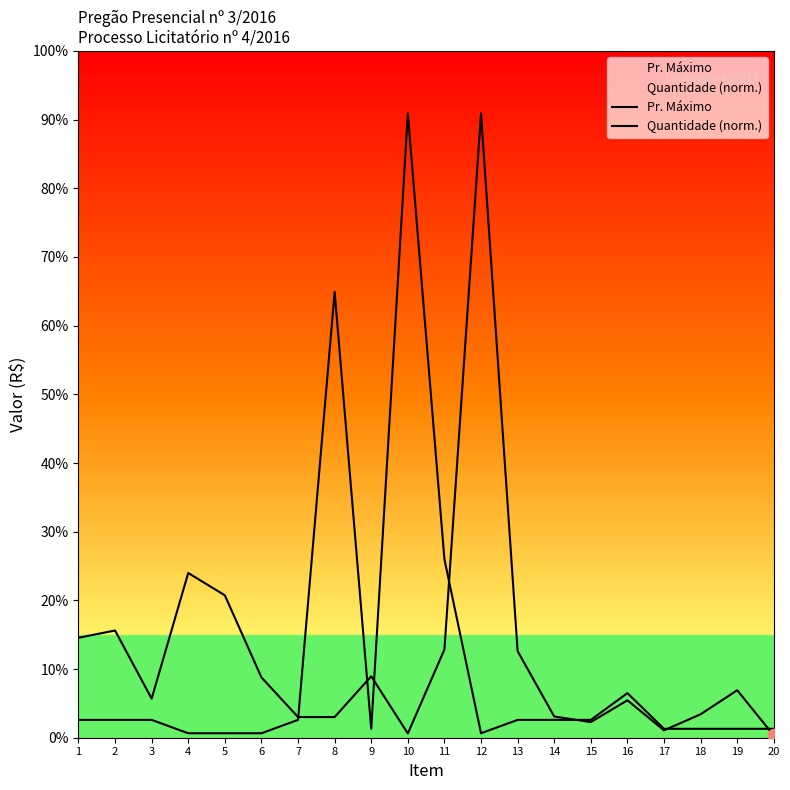

What are all the series names shown in the legend?

Pr. Máximo, Quantidade (norm.)